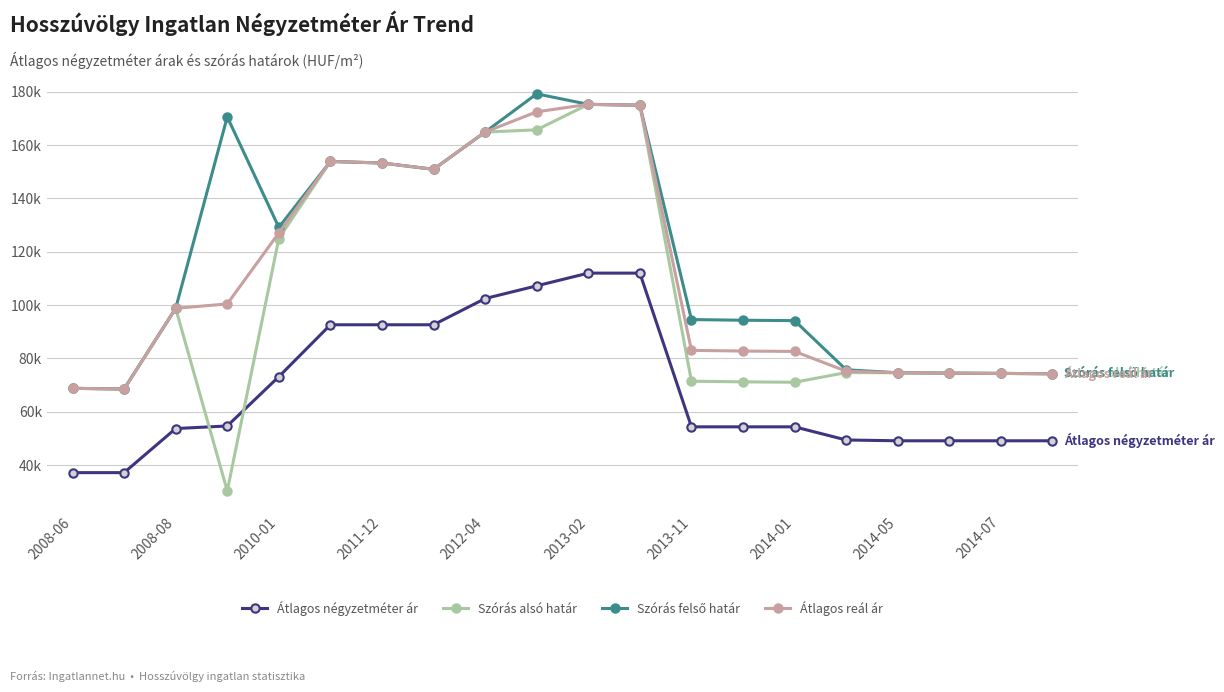

Is this an area chart (filled region under the line)?

No